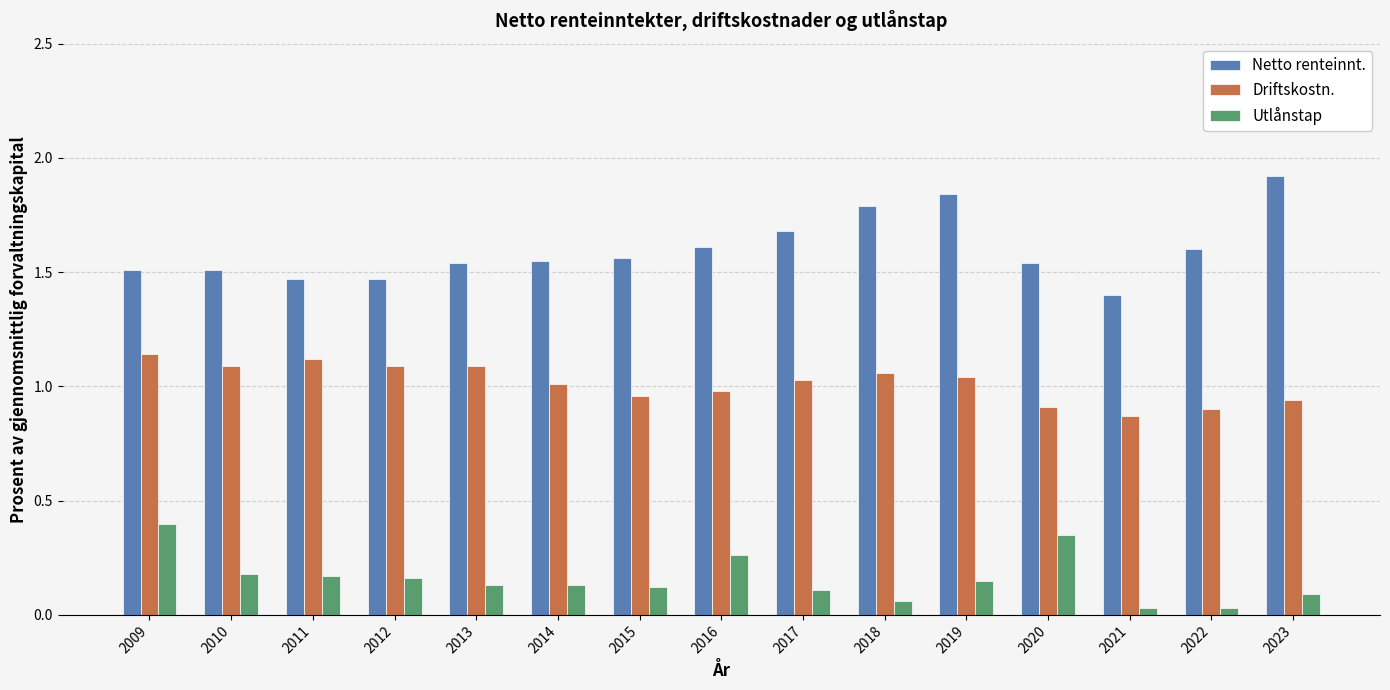

The Netto renteinnt. series shows 1.6 at 2014. True or false?

True